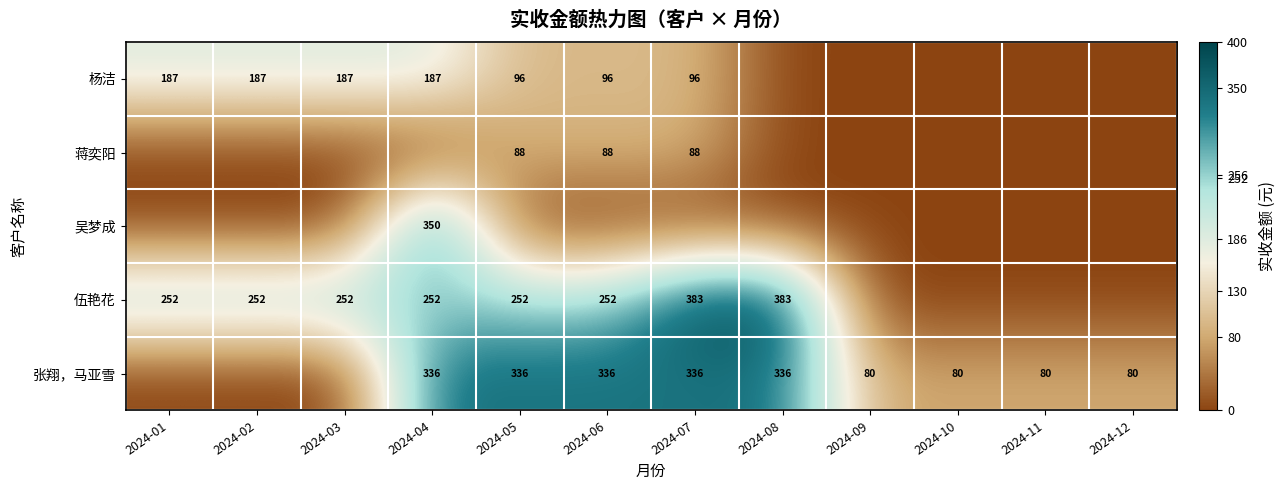

At which category does the chart reach its peak across all series?

2024-07